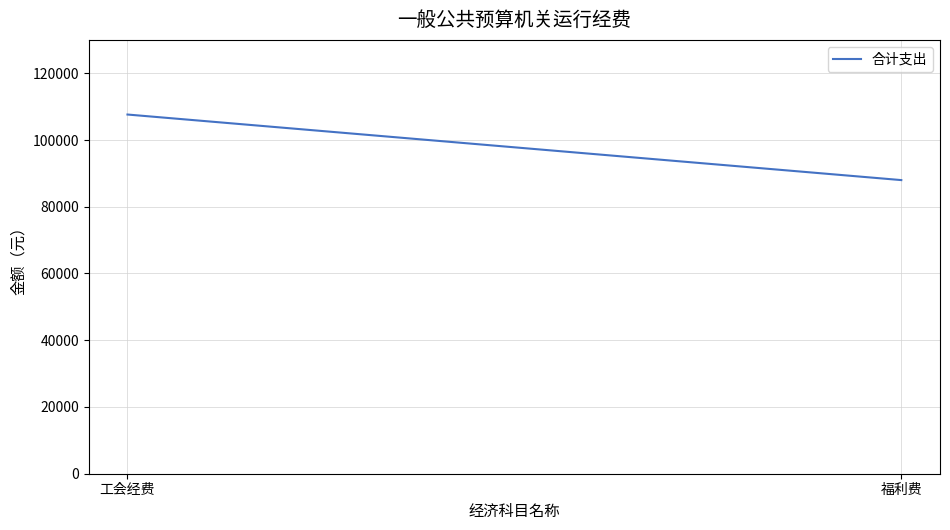

True or false: the data shows 87985.6 at 福利费.

True